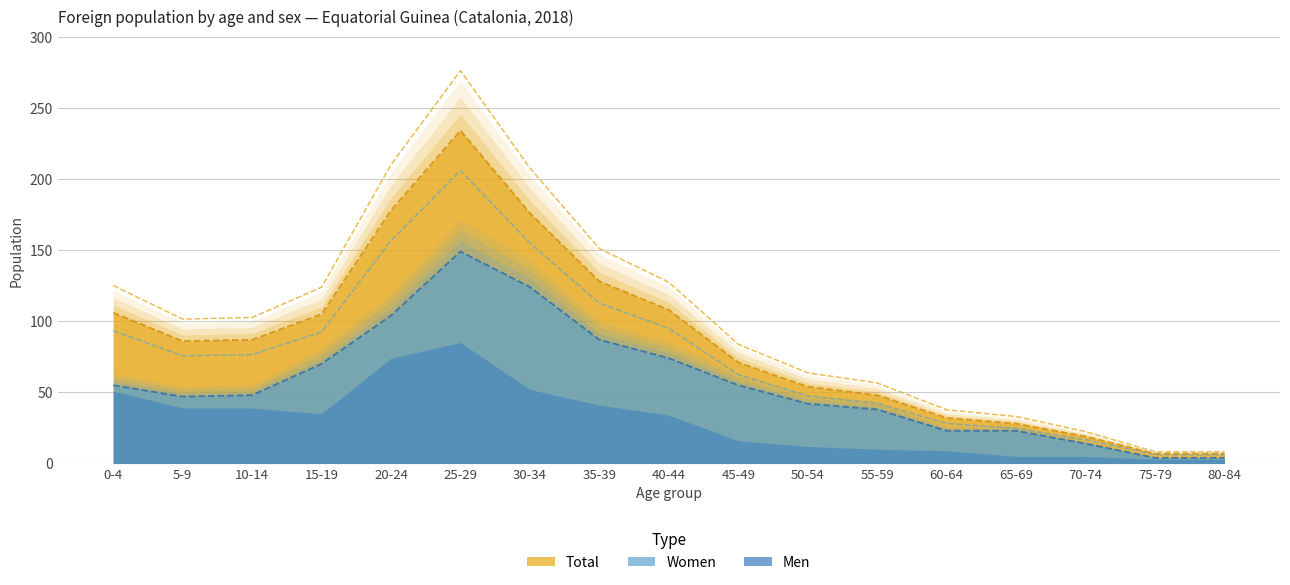

List the labels in order of Women value, largest first.

25-29, 30-34, 20-24, 35-39, 40-44, 15-19, 0-4, 45-49, 10-14, 5-9, 50-54, 55-59, 60-64, 65-69, 70-74, 75-79, 80-84